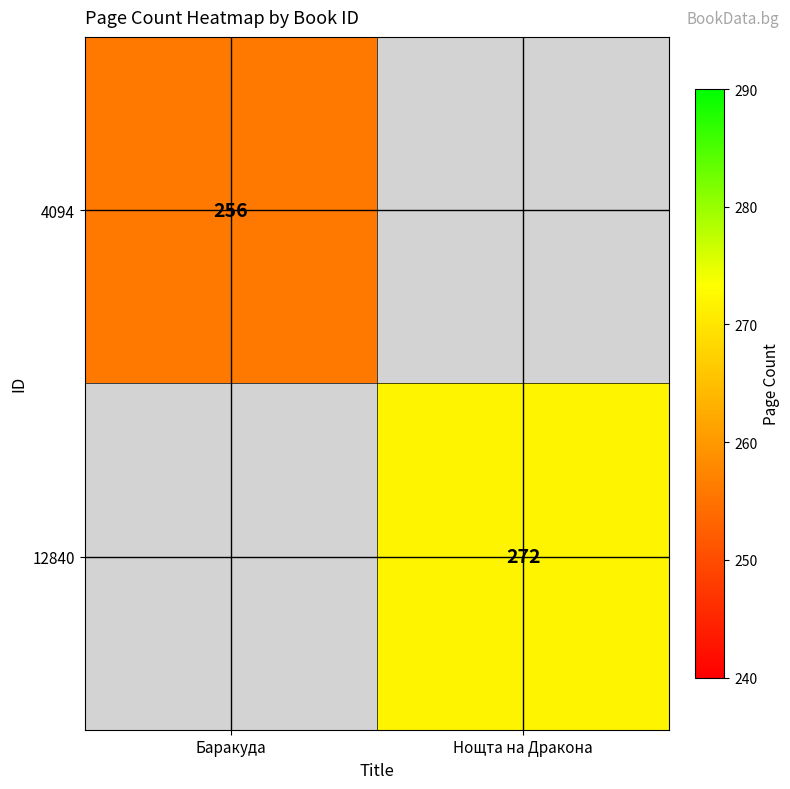

The value of 12840 at Нощта на Дракона is 60. True or false?

False